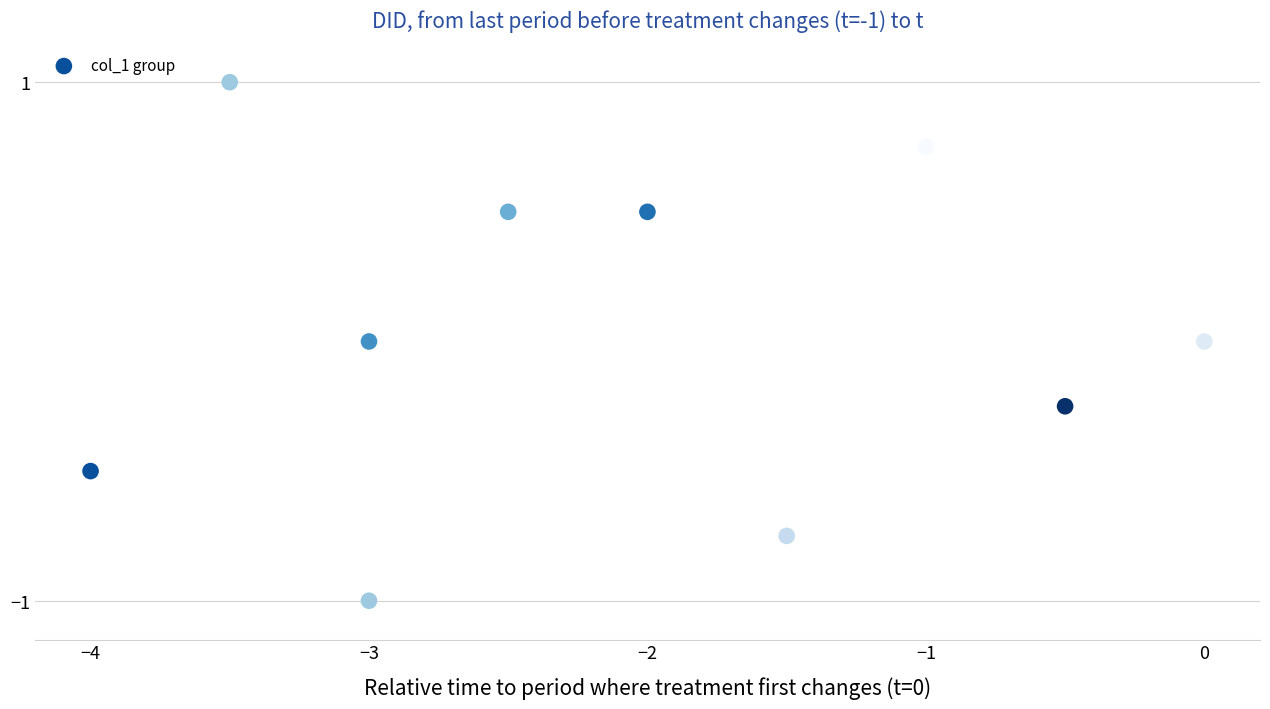

What is the range of Y values (max minus min)?

2.0